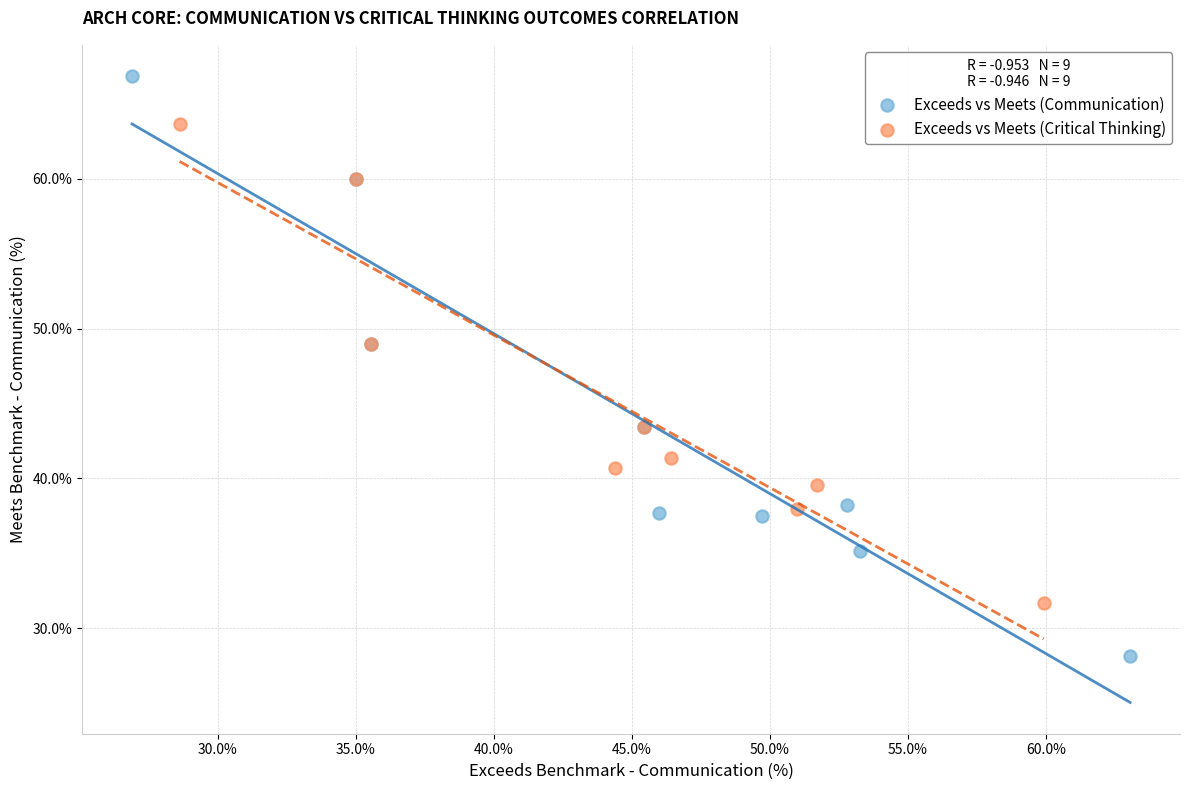

Which series has the widest spread of Y values?

Exceeds vs Meets (Communication)